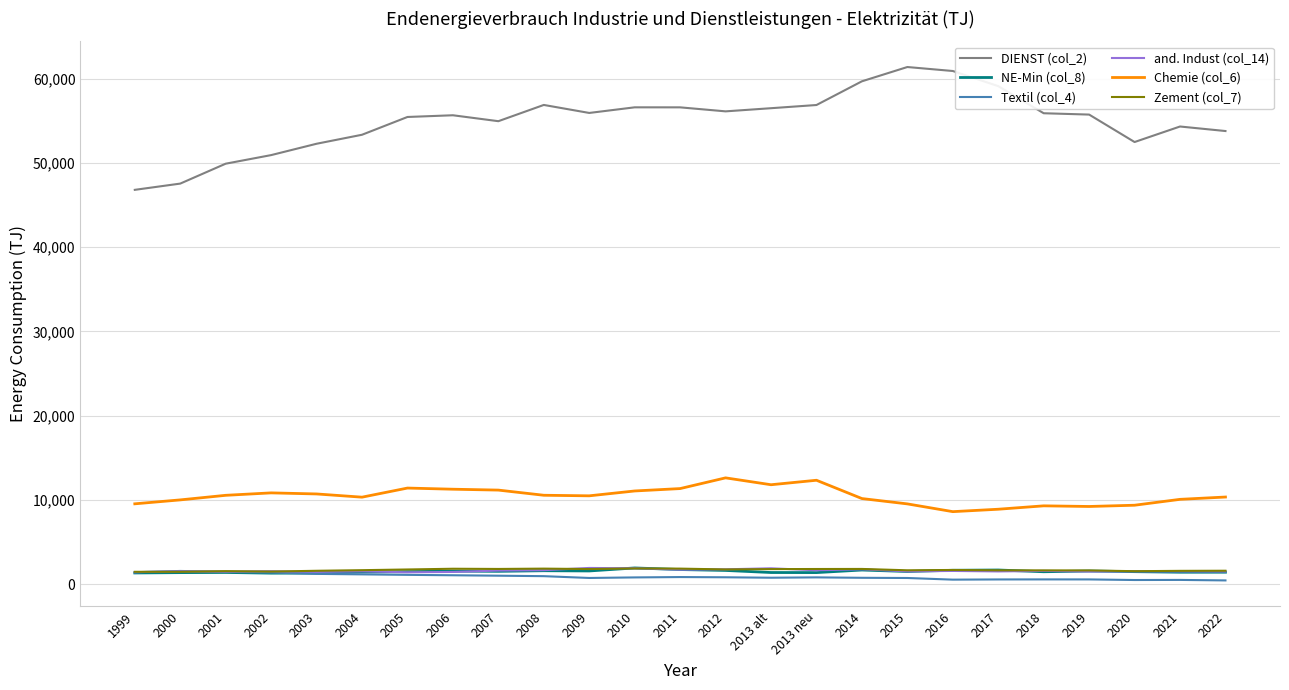

The Zement (col_7) series shows 1789.9 at 2009. True or false?

True